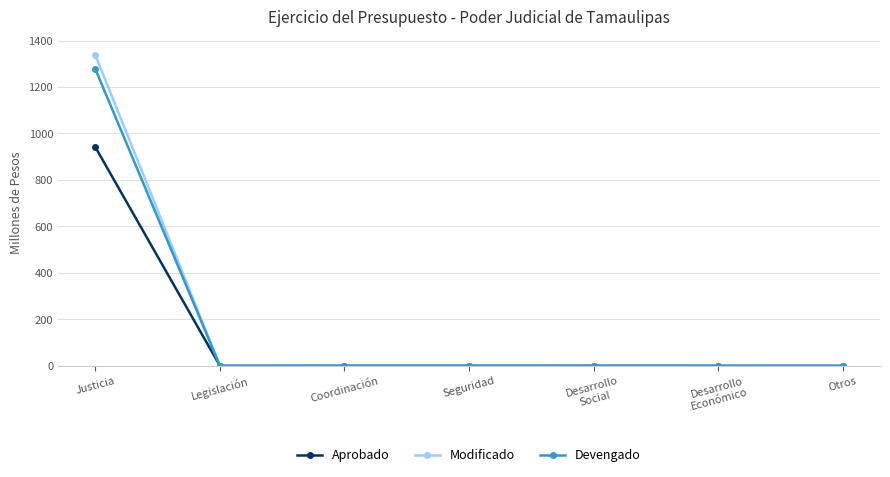

What is the sum of the Modificado values at Legislación and Otros?

1.0